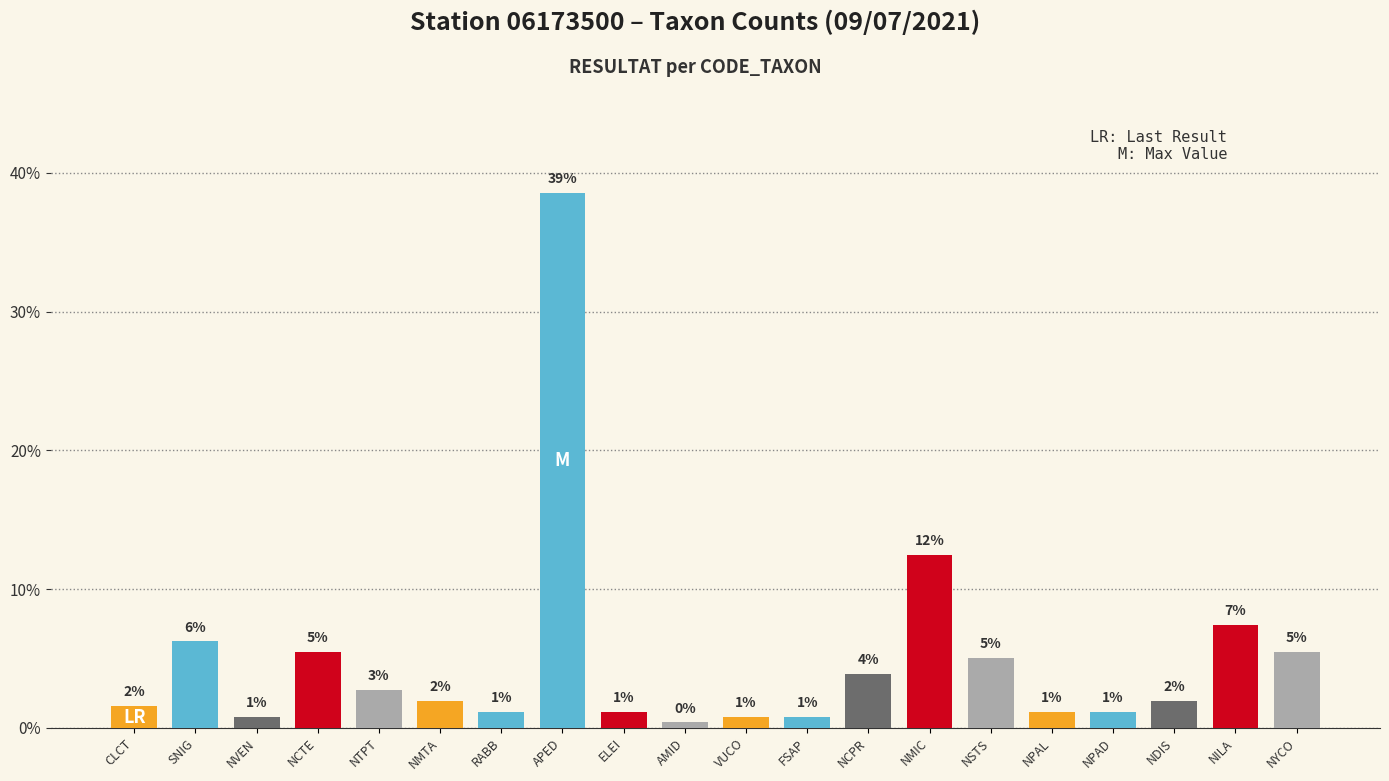

How many bars are there in total?

20